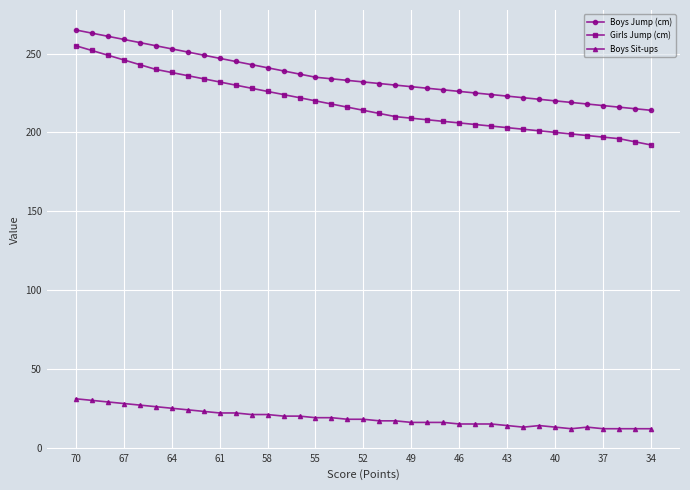

What is the difference between the maximum and minimum values in the Boys Sit-ups series?

19